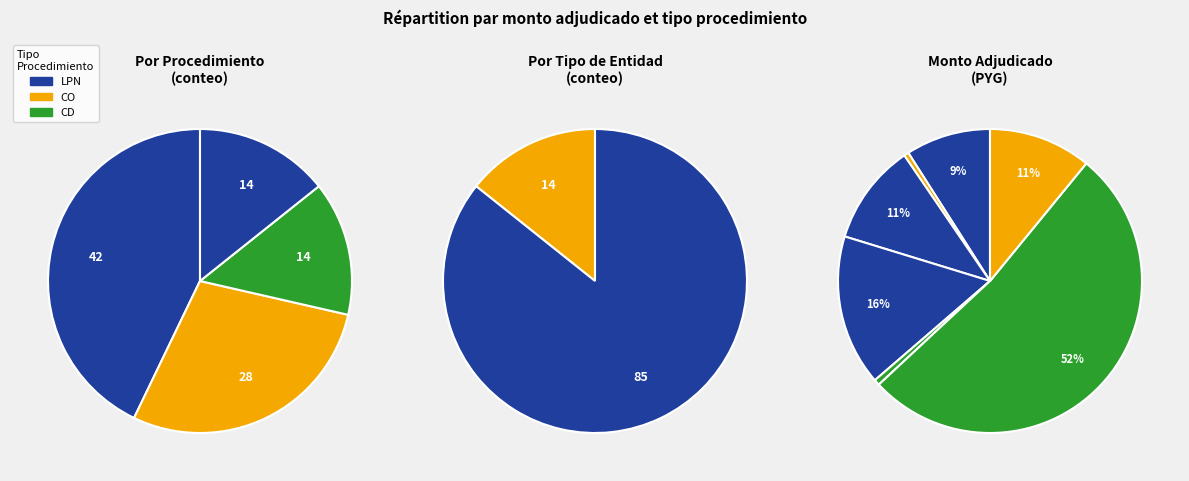

Is there a majority slice in this chart?

Yes